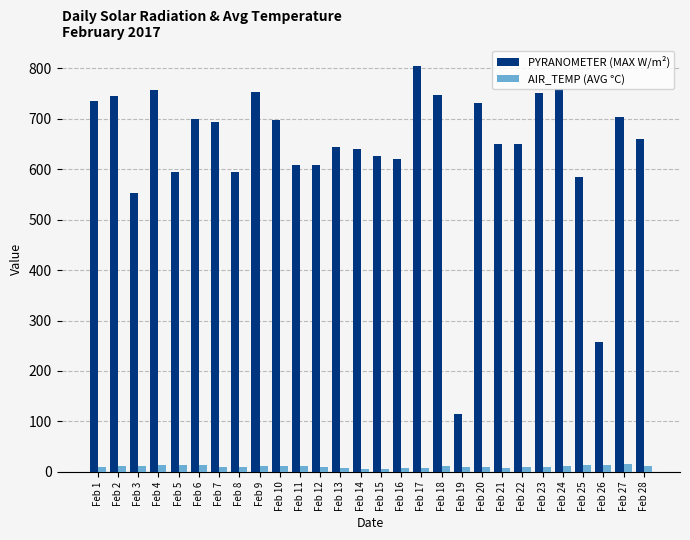

At which category does the chart reach its peak across all series?

Feb 17